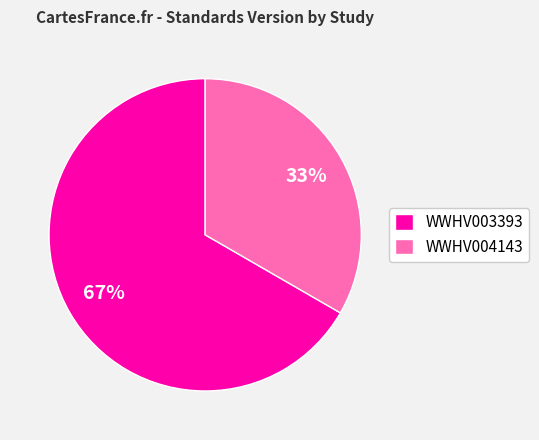

To the nearest percent, what percentage of the pie is WWHV004143?

33%